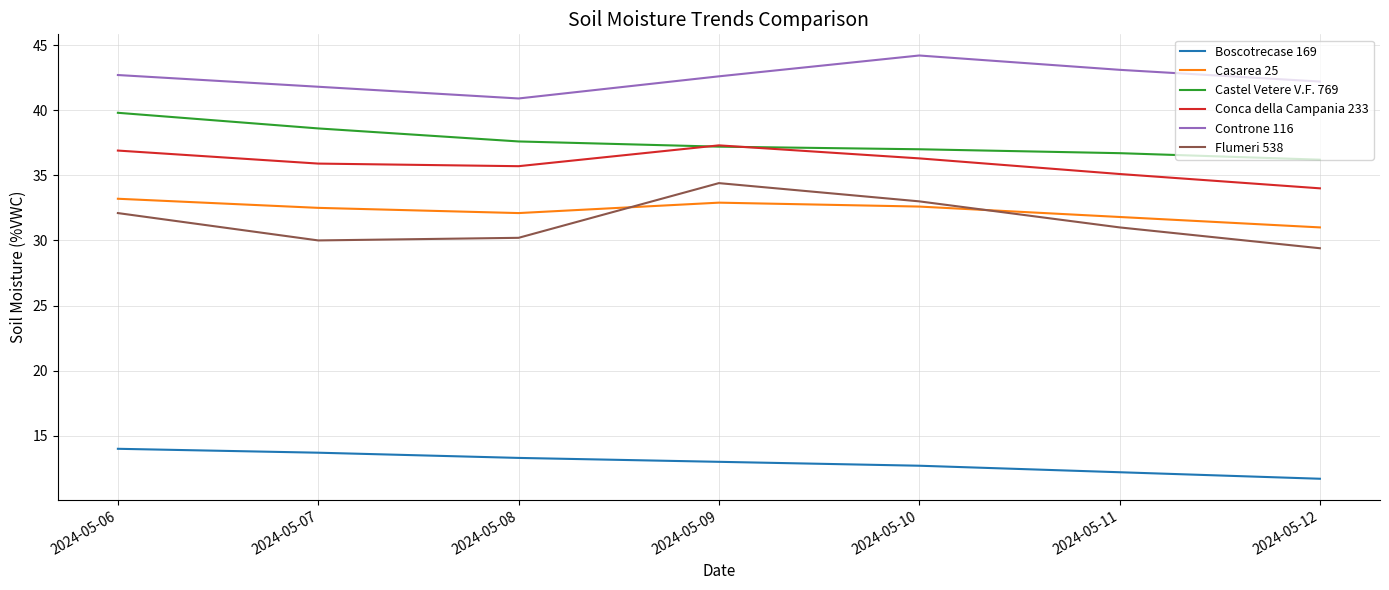

True or false: Flumeri 538 and Conca della Campania 233 cross at least once.

False